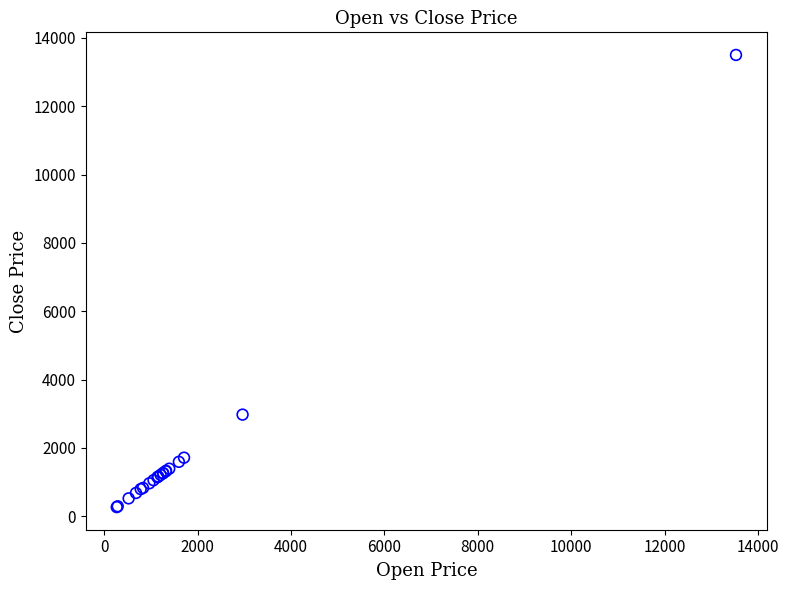

What Y value in the scatter plot is closest to 6885?

2976.5